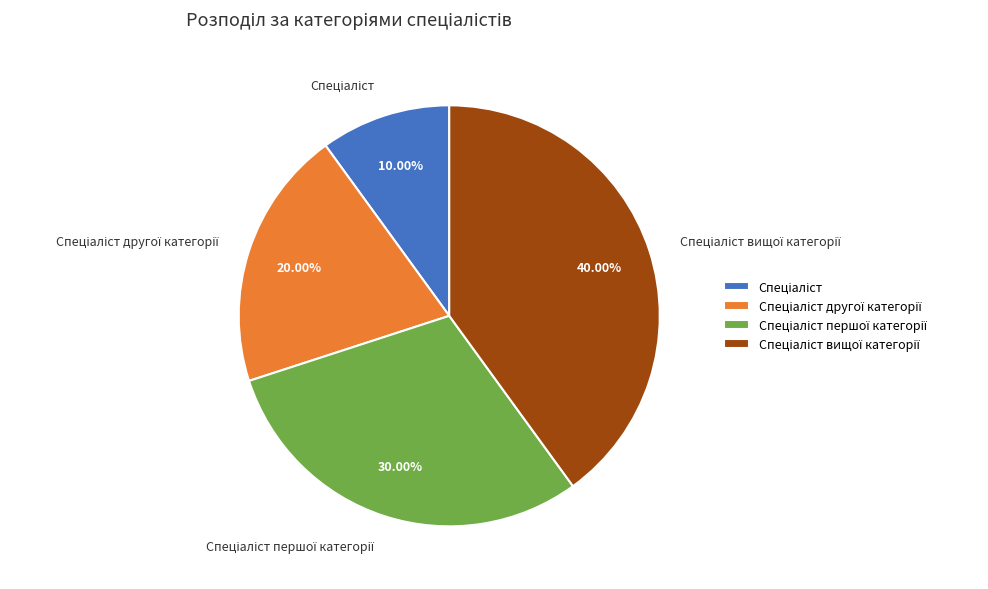

Count the number of slices in the pie.

4